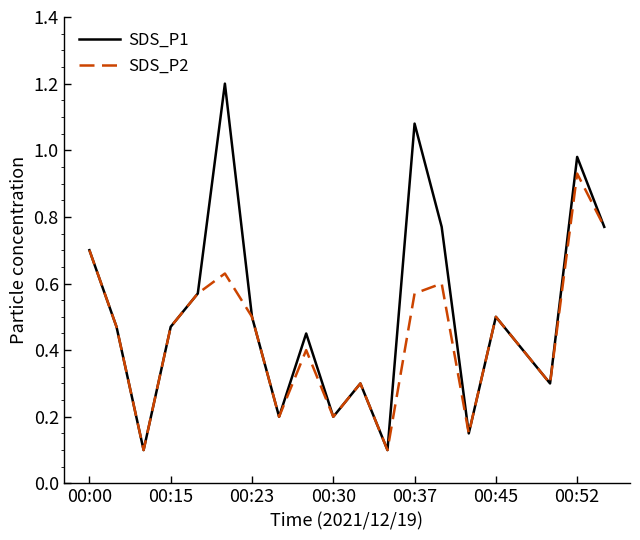

Which series has the largest range (max minus min)?

SDS_P1